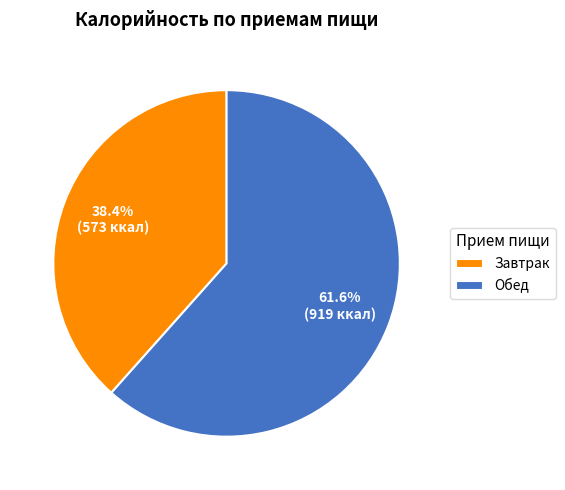

To the nearest percent, what is the difference between the Обед and Завтрак slice percentages?

23%